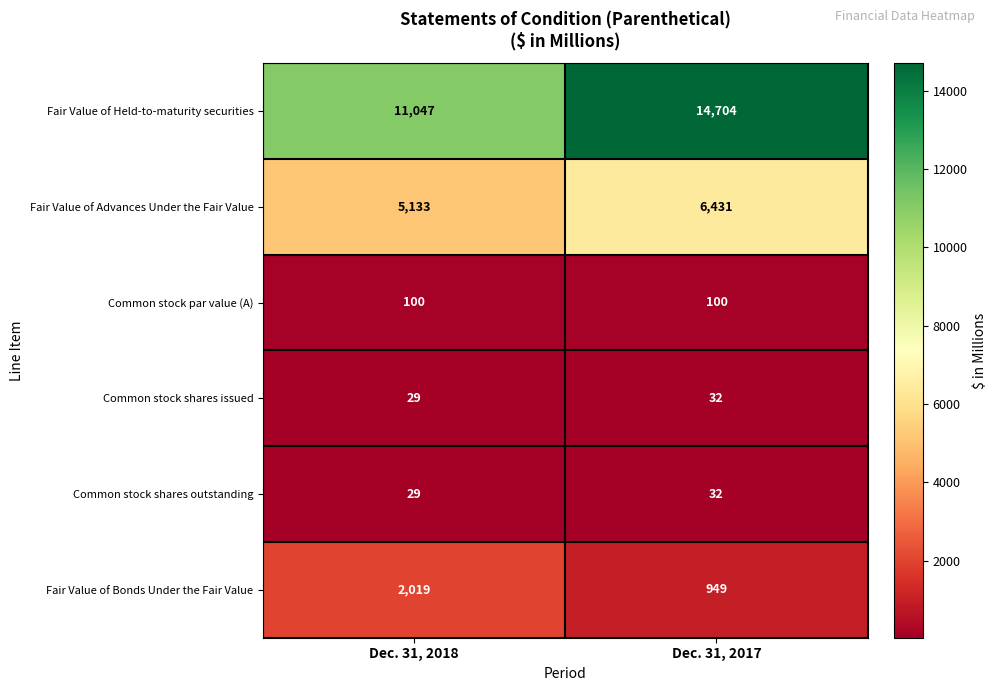

What is the average value of the Common stock par value (A) series?

100